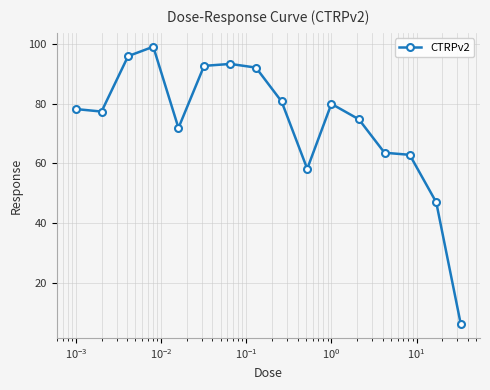

True or false: there are more than 1 points higher than both neighbors.

True